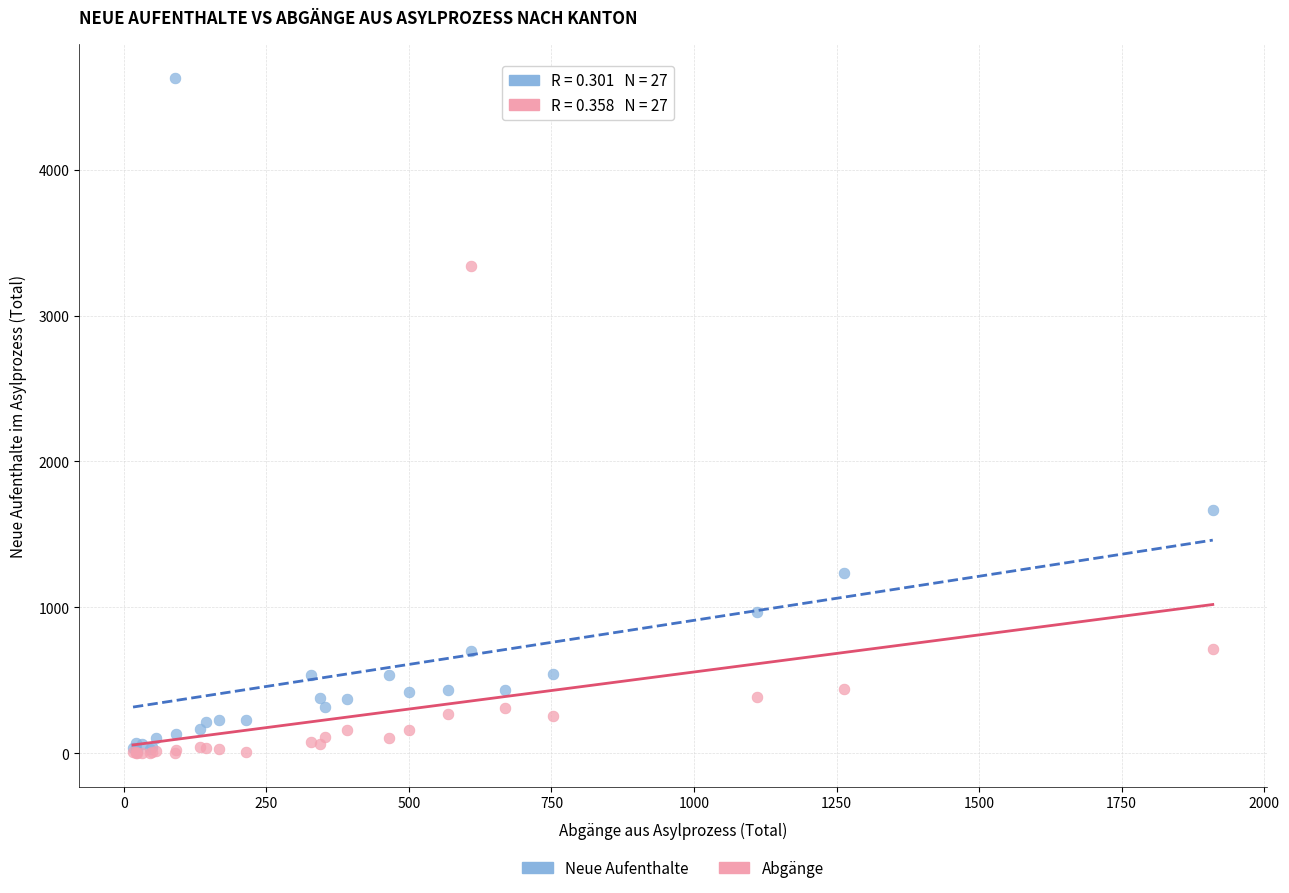

In the Neue Aufenthalte series, what Y value is closest to 2324?

1668